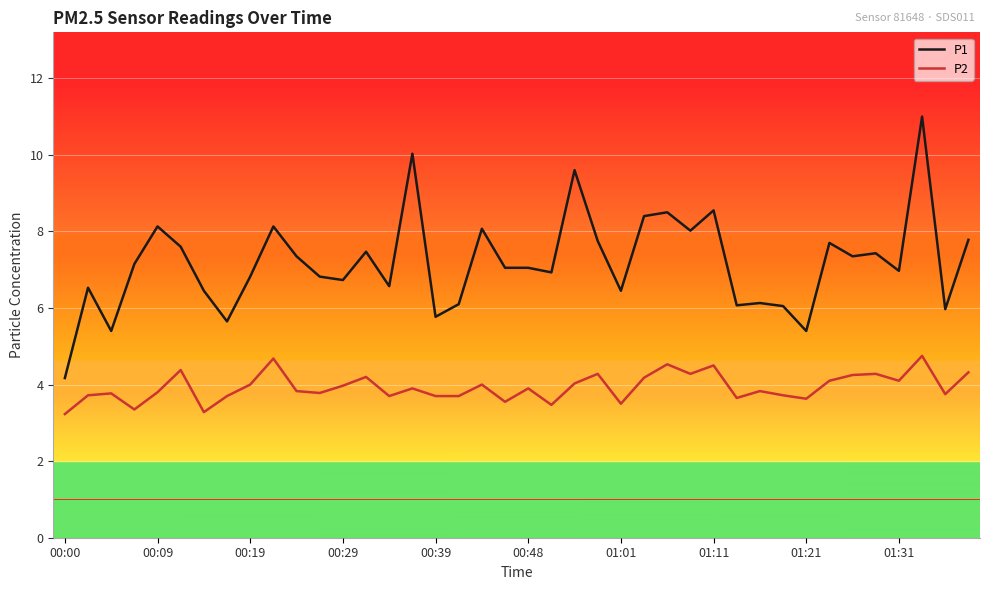

What is the difference between the maximum and minimum values in the P2 series?

1.5